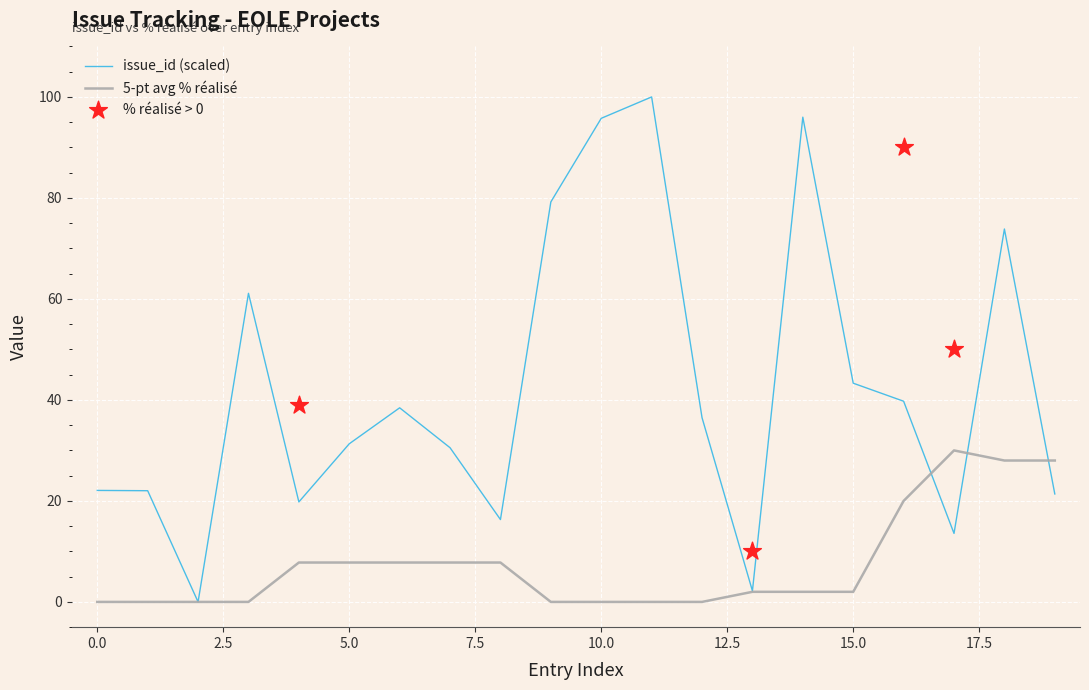

What is the maximum value for issue_id (scaled)?

100.0